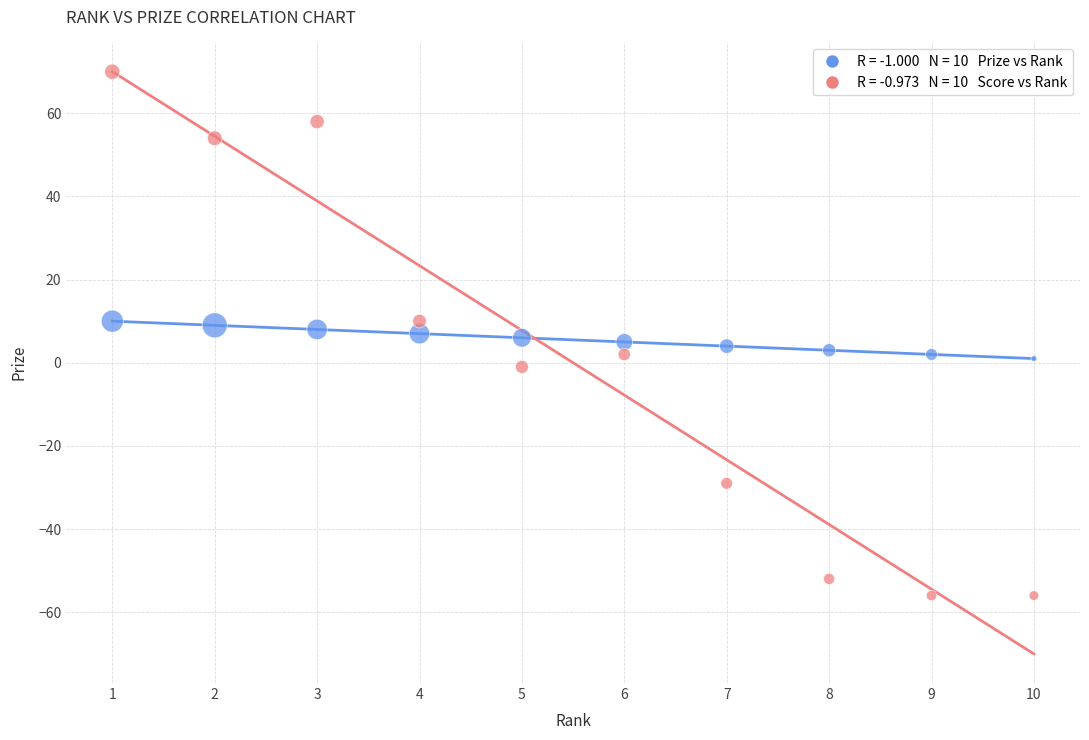

Across all data points, what is the range of Y values (max minus min)?

126